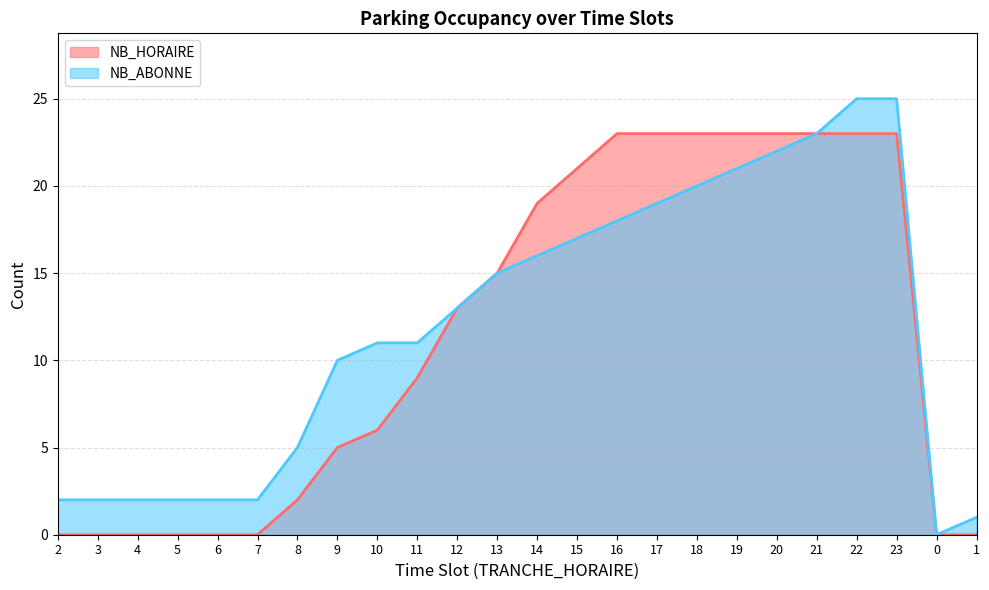

List the labels in order of NB_ABONNE value, largest first.

22, 23, 21, 20, 19, 18, 17, 16, 15, 14, 13, 12, 10, 11, 9, 8, 2, 3, 4, 5, 6, 7, 1, 0